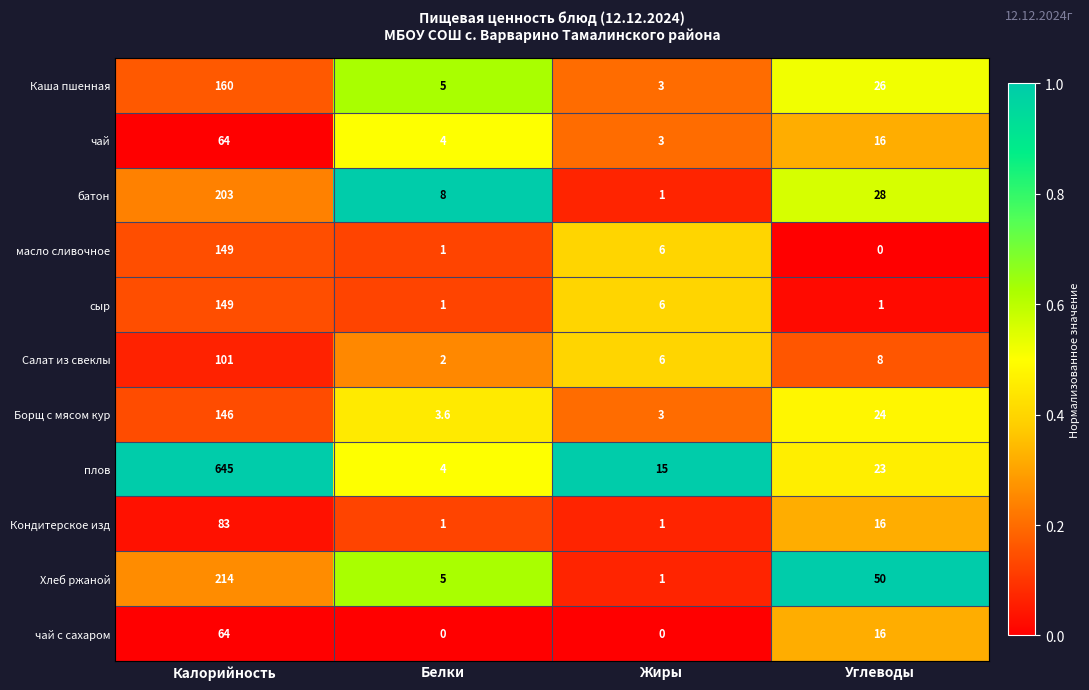

How many чай с сахаром values are between 0 and 64?

4